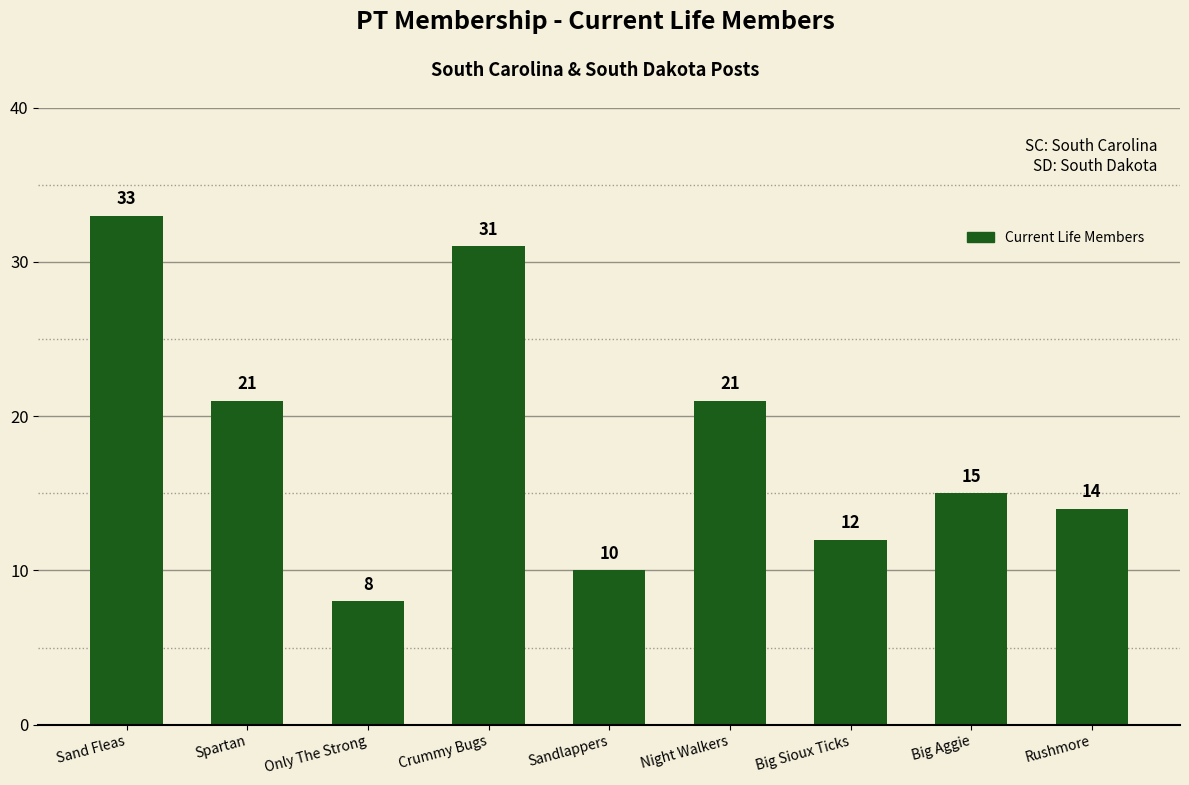

What is the sum of all values?

165